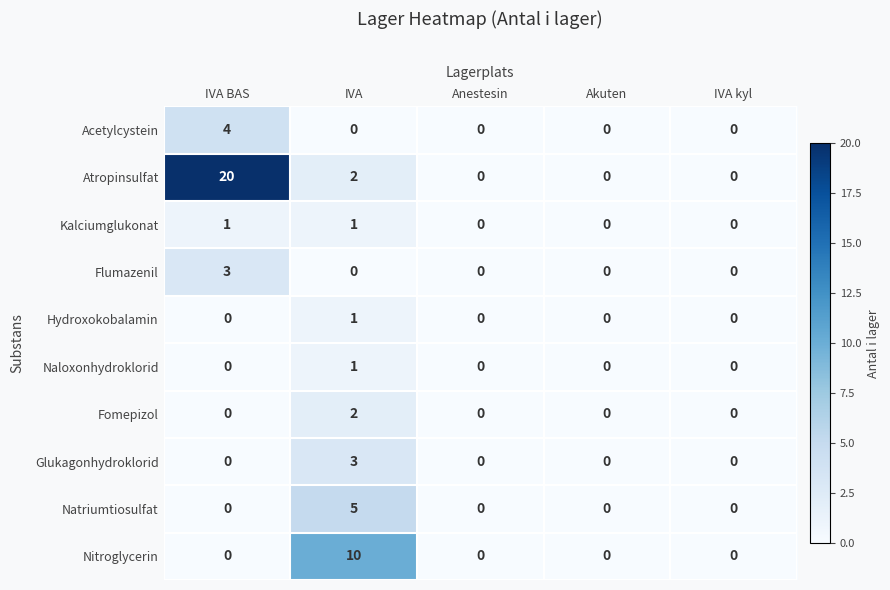

How many series are shown in this chart?

10